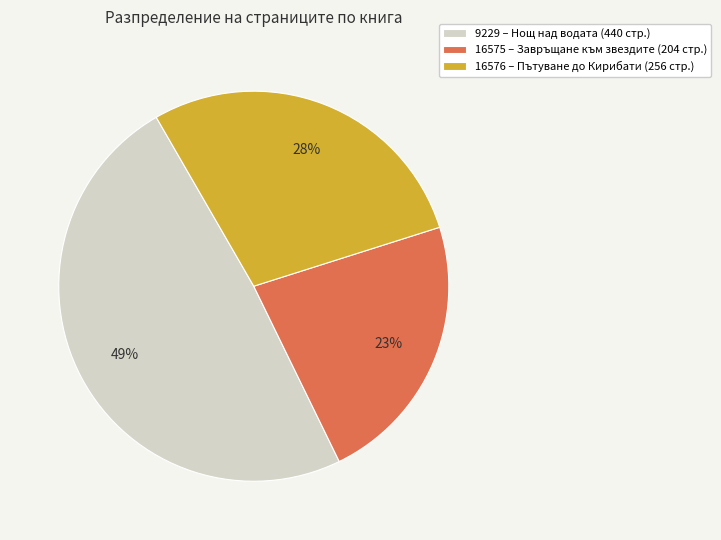

To the nearest percent, what is the combined percentage of 9229 and 16575?

72%